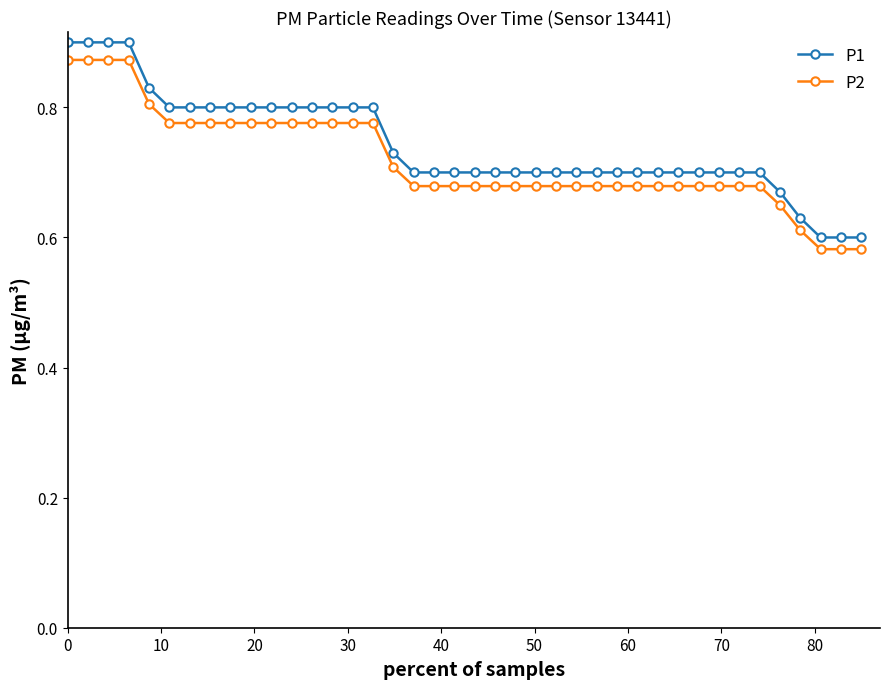

At how many categories does at least one series exceed 0?

40